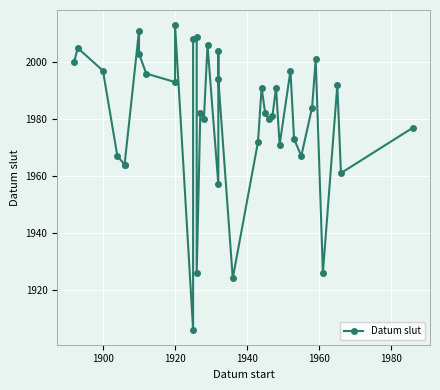

What is the greatest value displayed?

2013